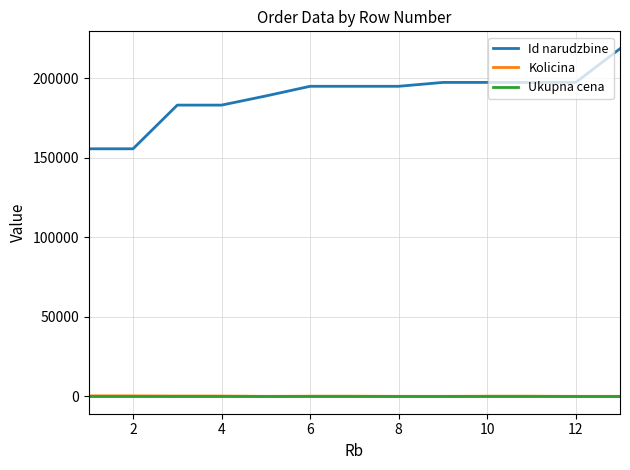

Which series has the largest total across all categories?

Id narudzbine